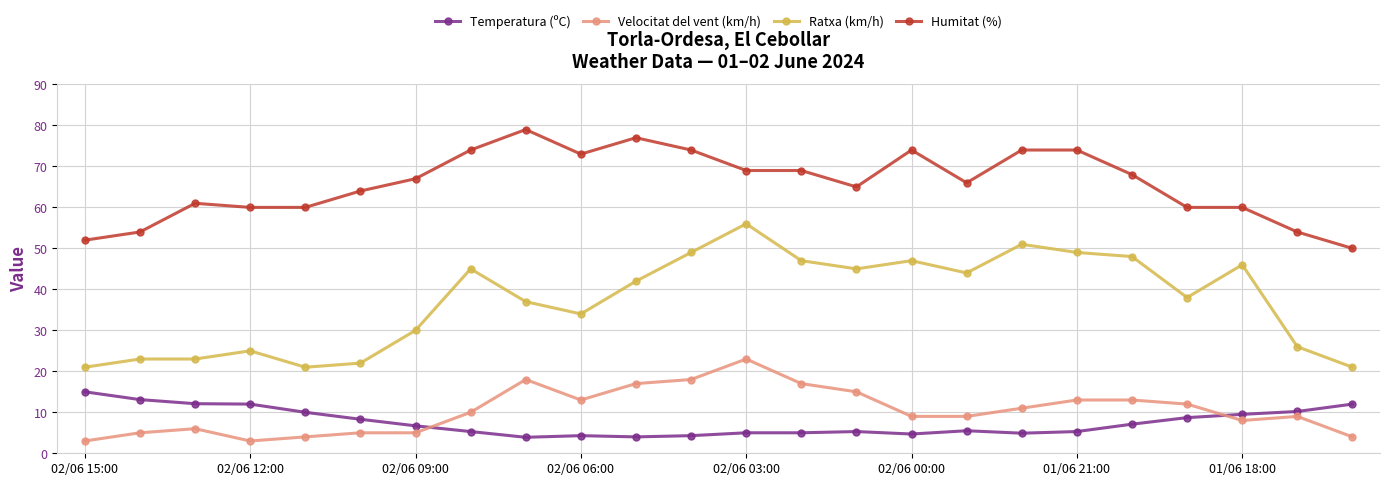

Which series has the largest range (max minus min)?

Ratxa (km/h)